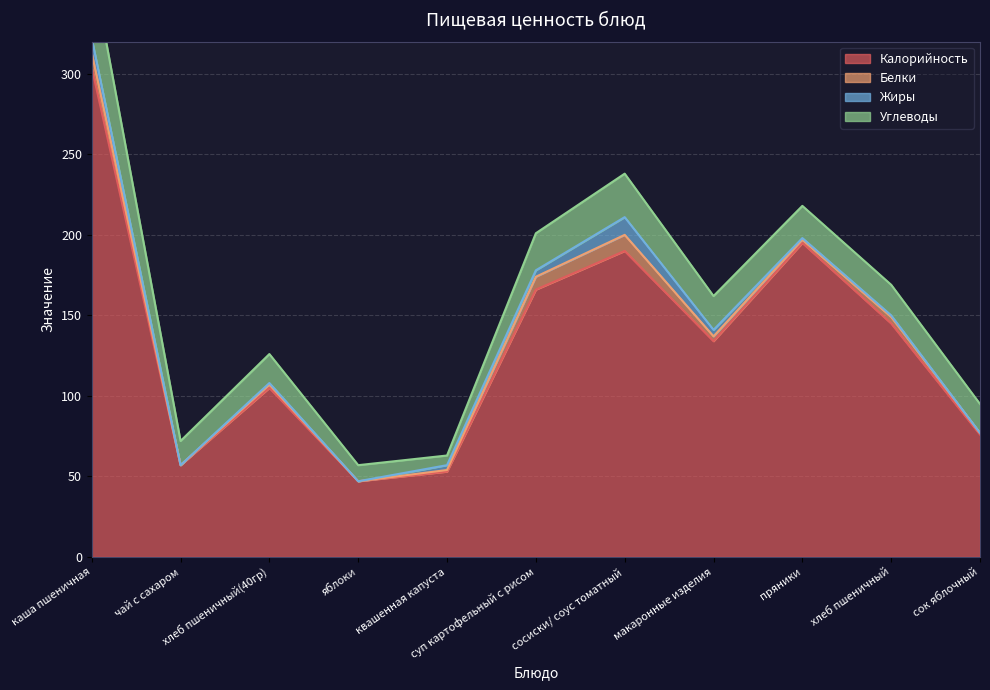

The value of Жиры at сок яблочный is -4. True or false?

False